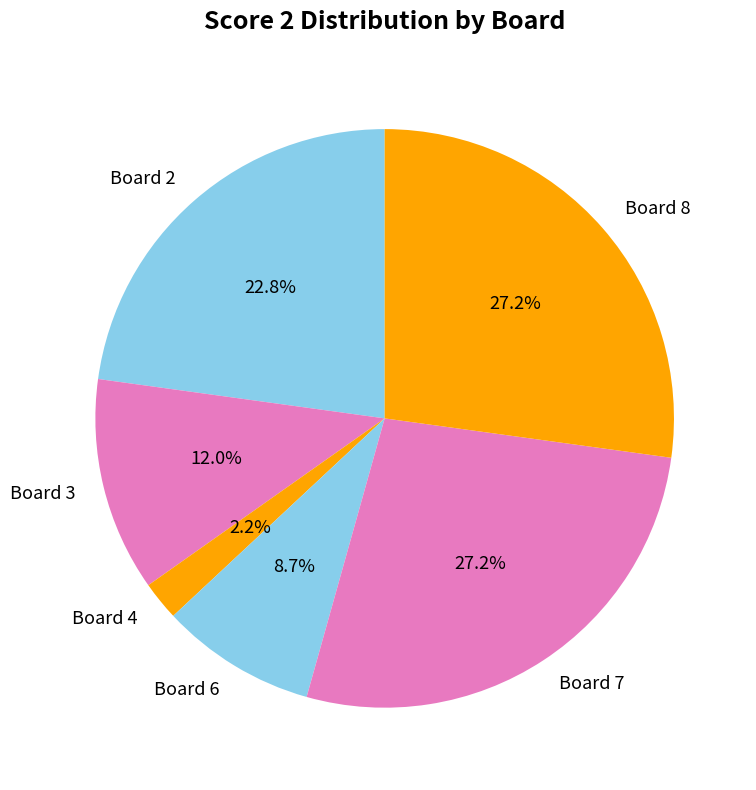

Is the sum of Board 6 and Board 7 greater than half?

No